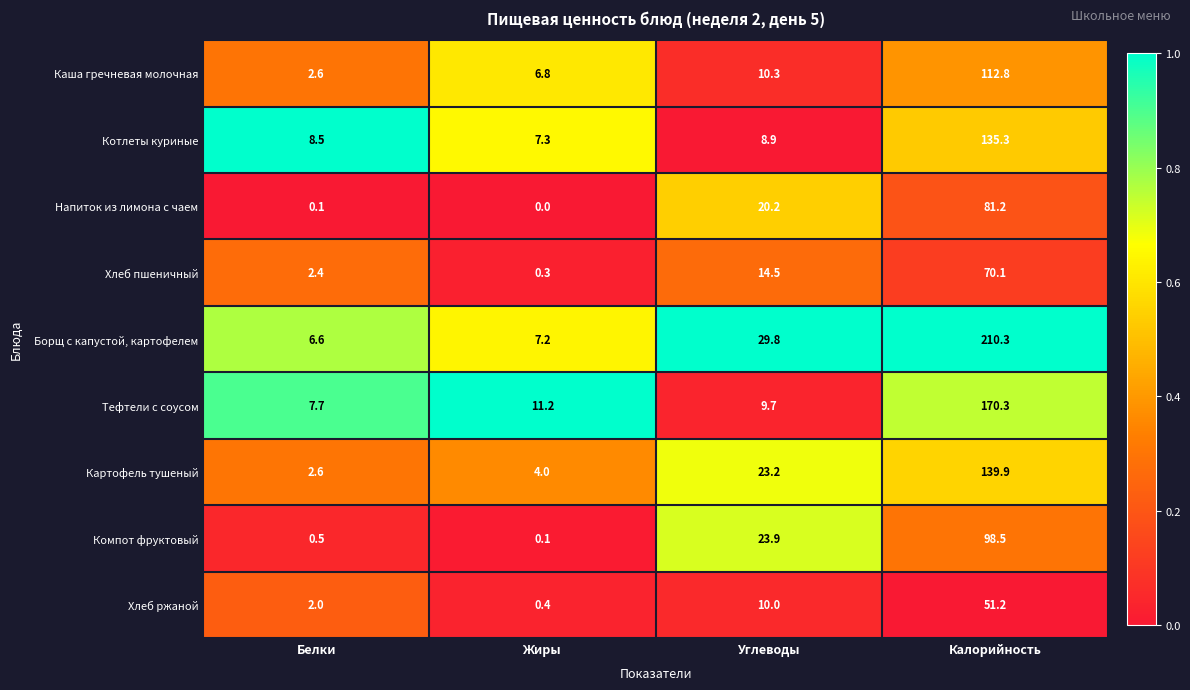

At Углеводы, list the series in order from smallest to largest.

Котлеты куриные, Тефтели с соусом, Хлеб ржаной, Каша гречневая молочная, Хлеб пшеничный, Напиток из лимона с чаем, Картофель тушеный, Компот фруктовый, Борщ с капустой, картофелем